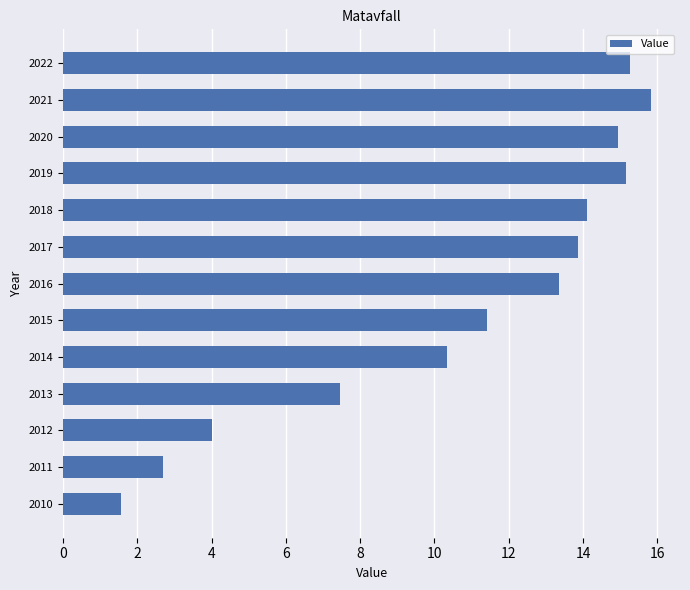

What is the difference between the maximum and minimum values?

14.3